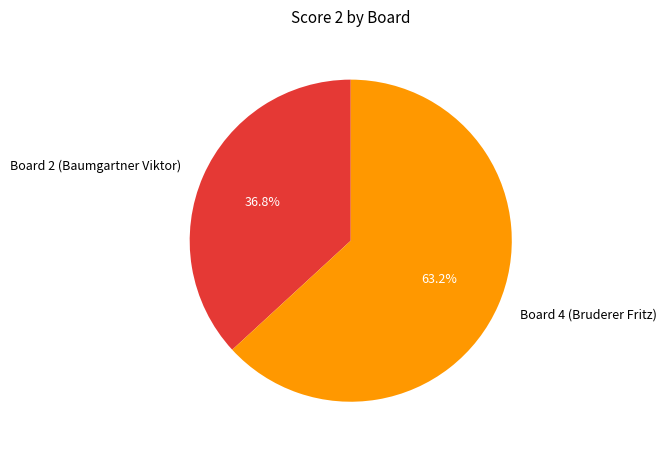

Is Board 4 (Bruderer Fritz) the majority of the pie?

Yes